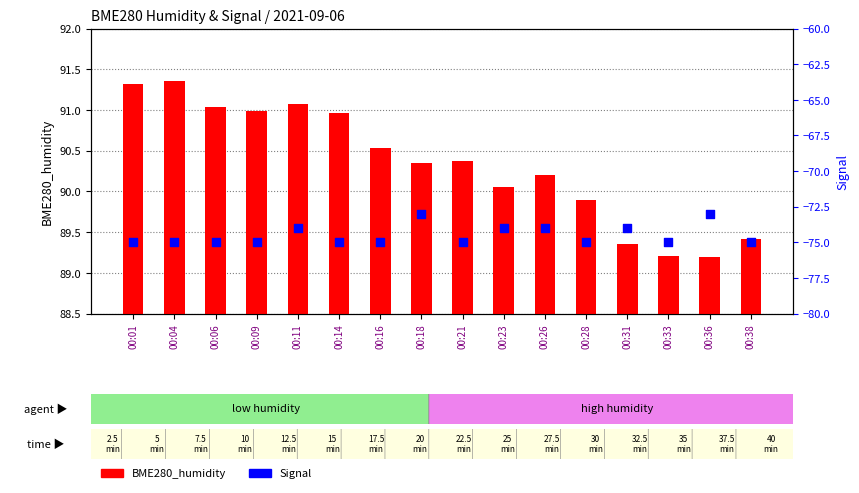

Which series has the largest total across all categories?

BME280_humidity